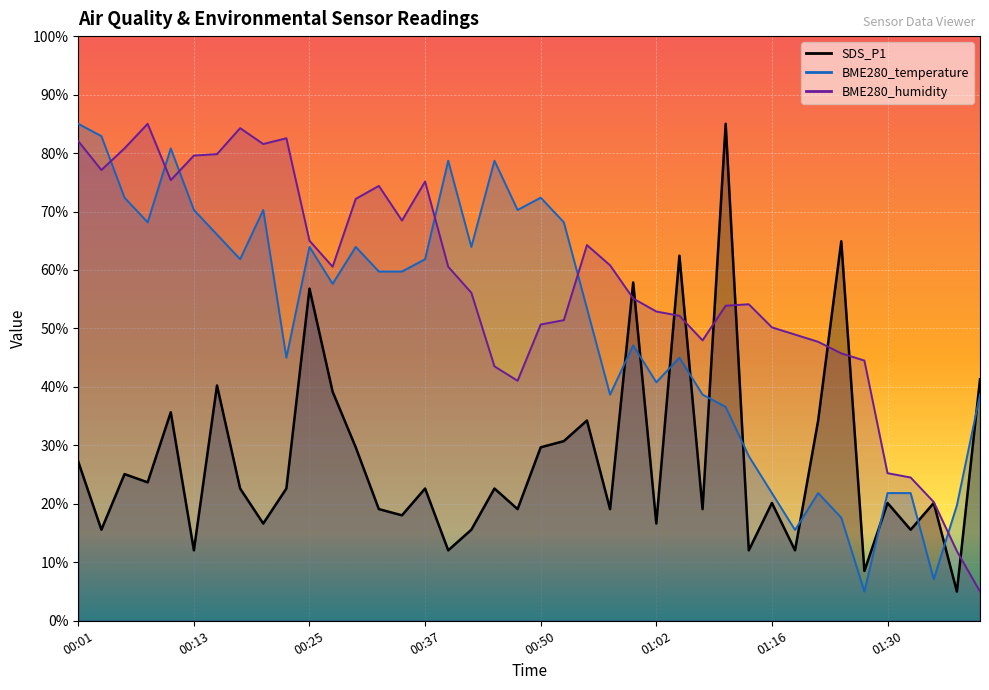

What position from the left is 00:37?

16